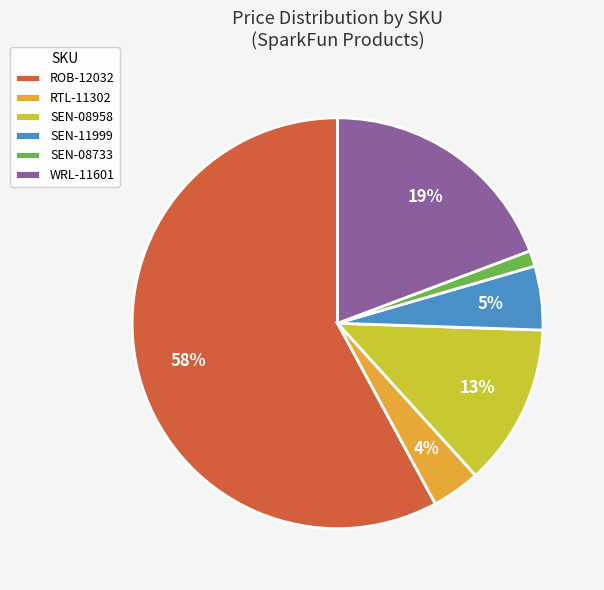

The SEN-11999 slice represents 5% of the pie. True or false?

True